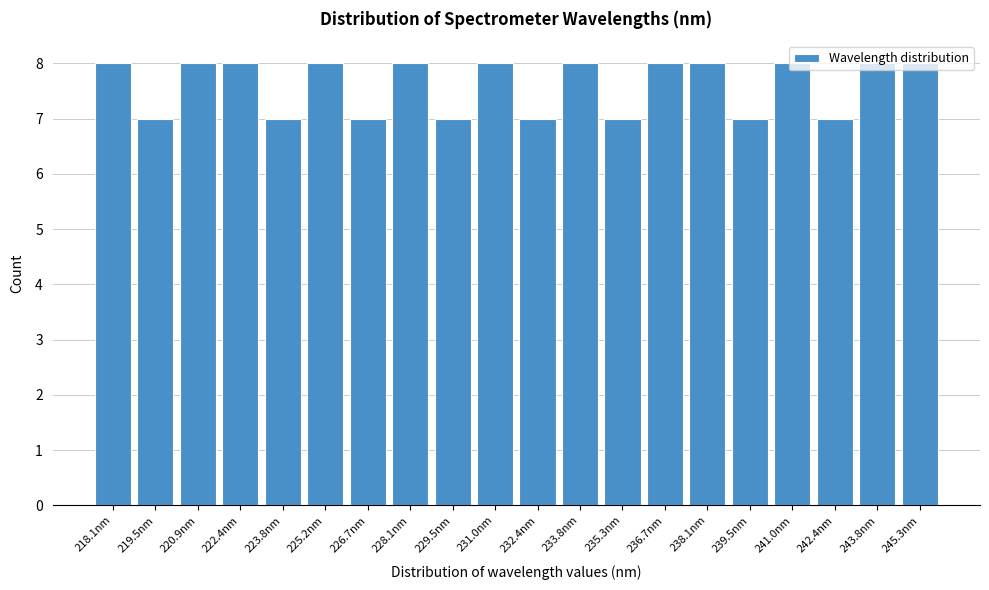

What is the sum of all values?

152